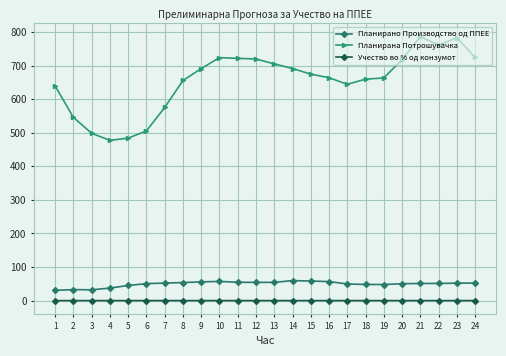

What is the difference between the highest and lowest values at 15?

674.5